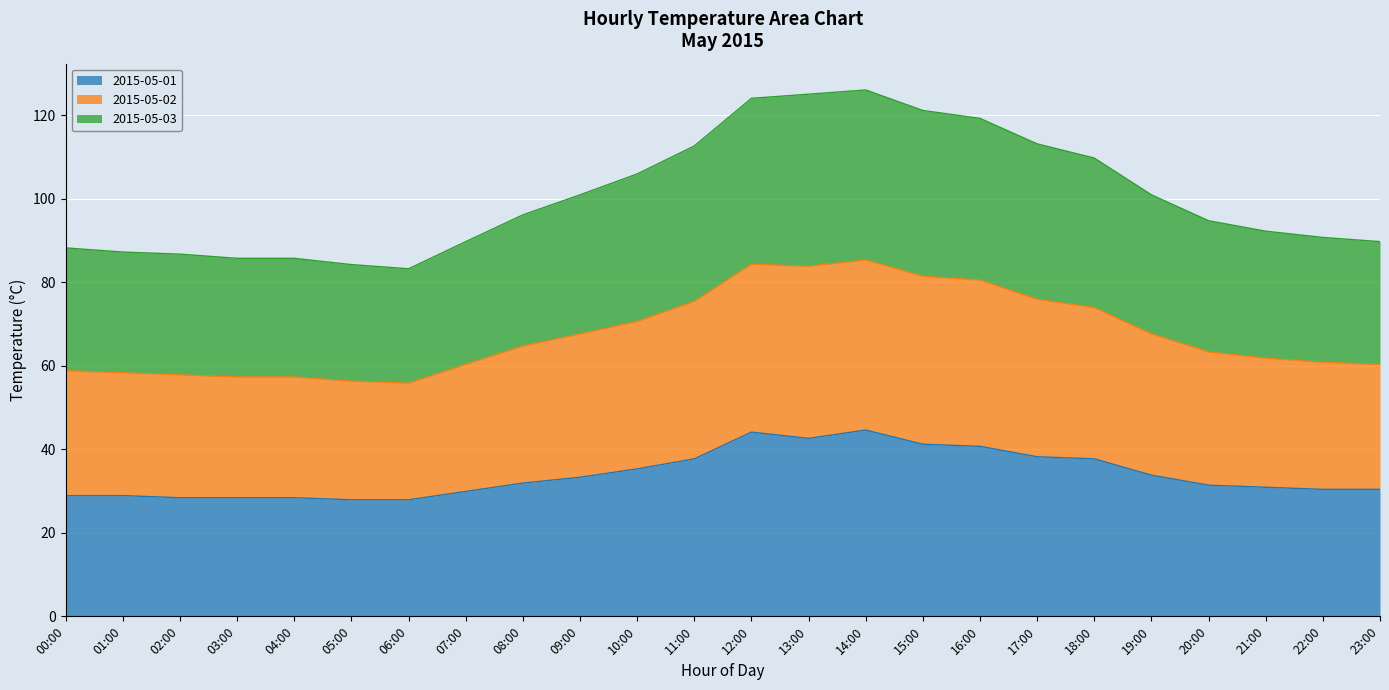

True or false: 2015-05-03 has more than 2 points higher than both neighbors.

False